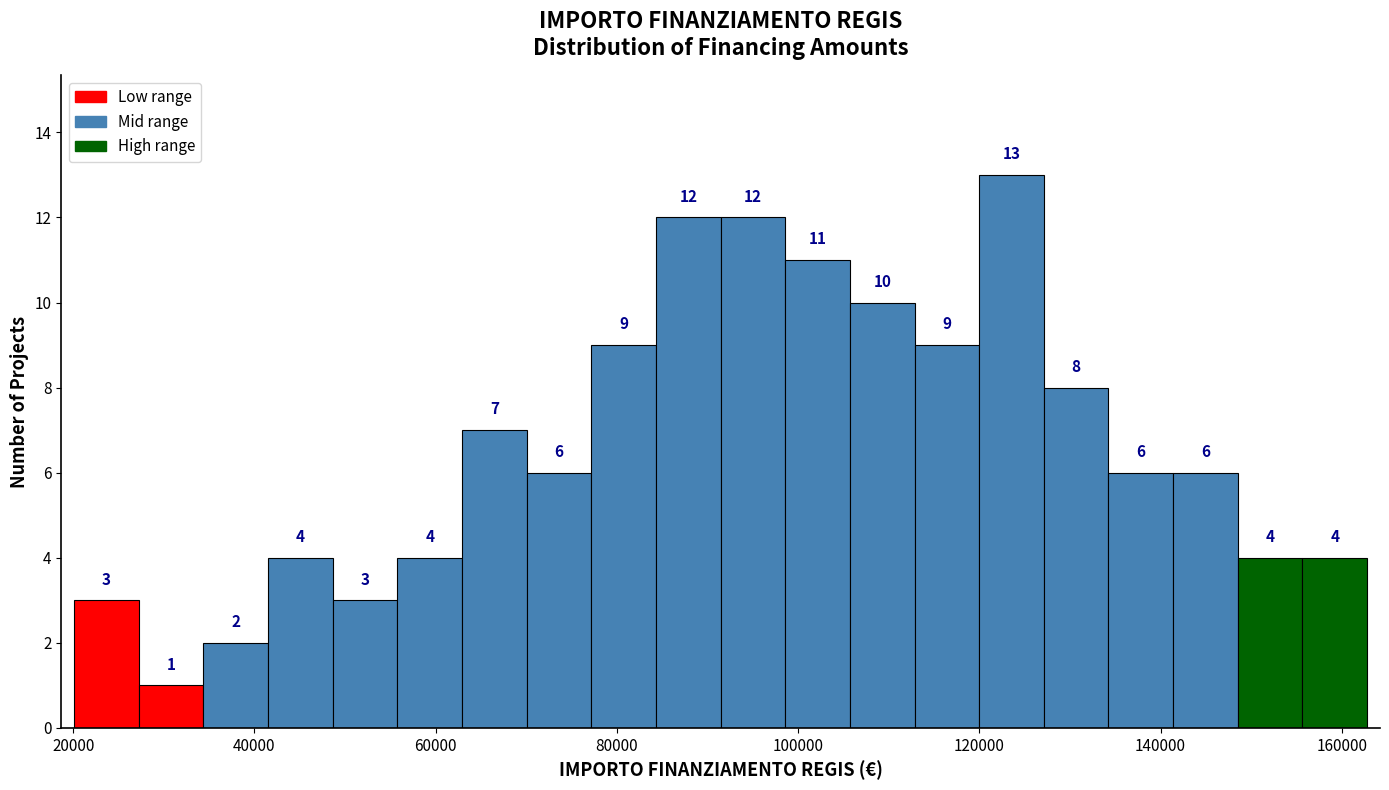

Read against the x-axis, roughly where is the centre of the tallest bar?

124000